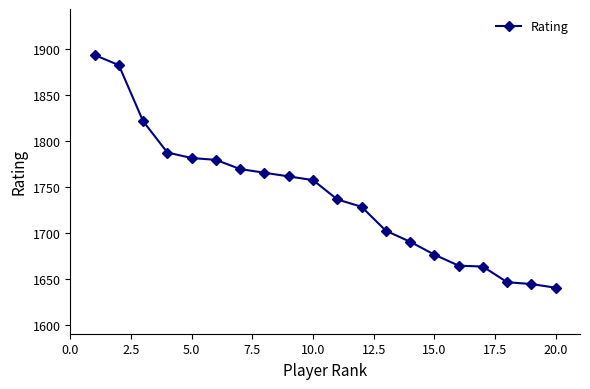

What is the difference between the maximum and minimum values?

253